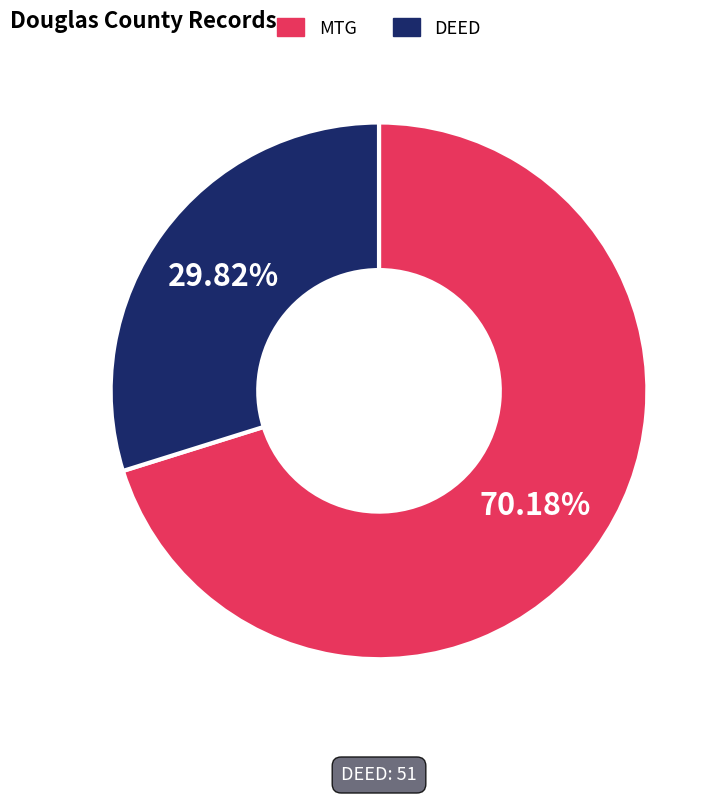

How many segments does this pie chart have?

2